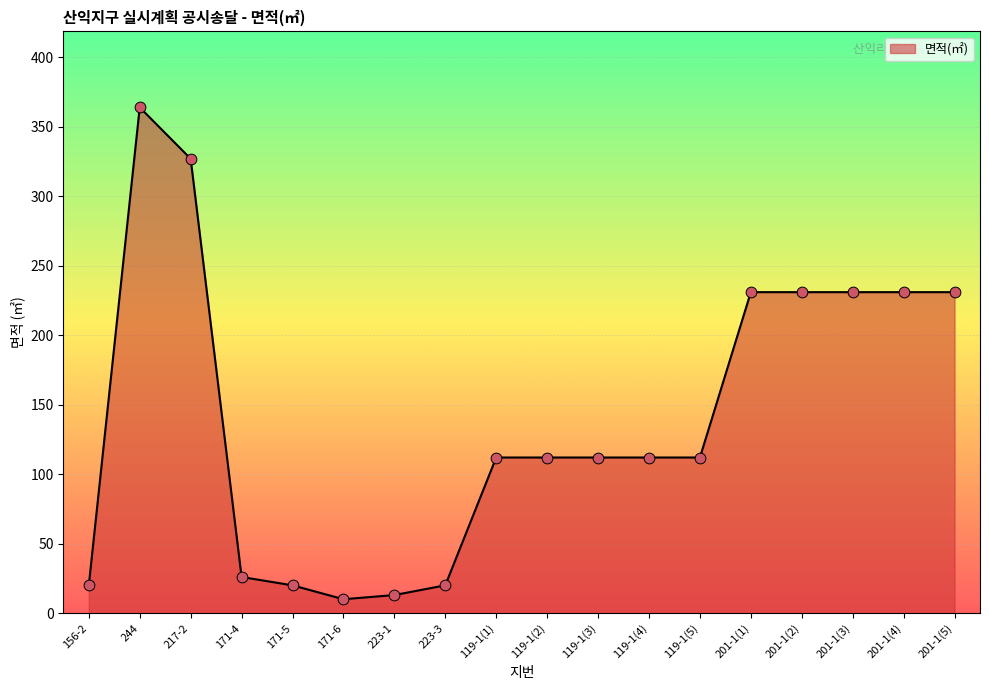

Approximately how many times larger is the value at 223-1 compared to 119-1(3)?

0.1